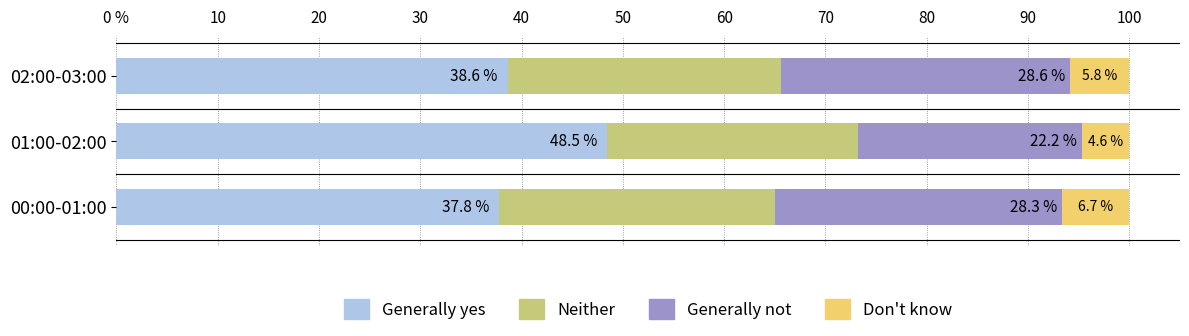

How many bars are there in each group?

4